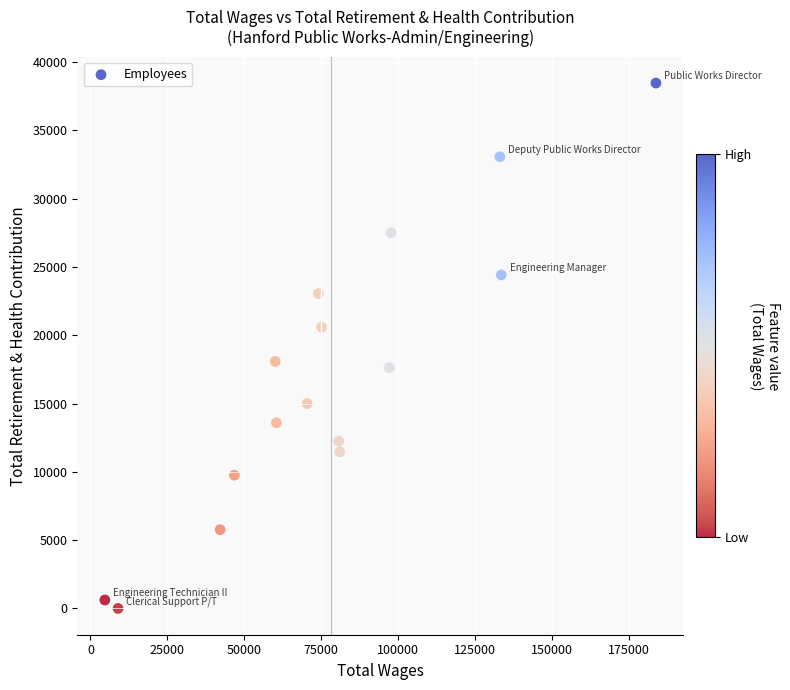

What is the range of Y values (max minus min)?

38468